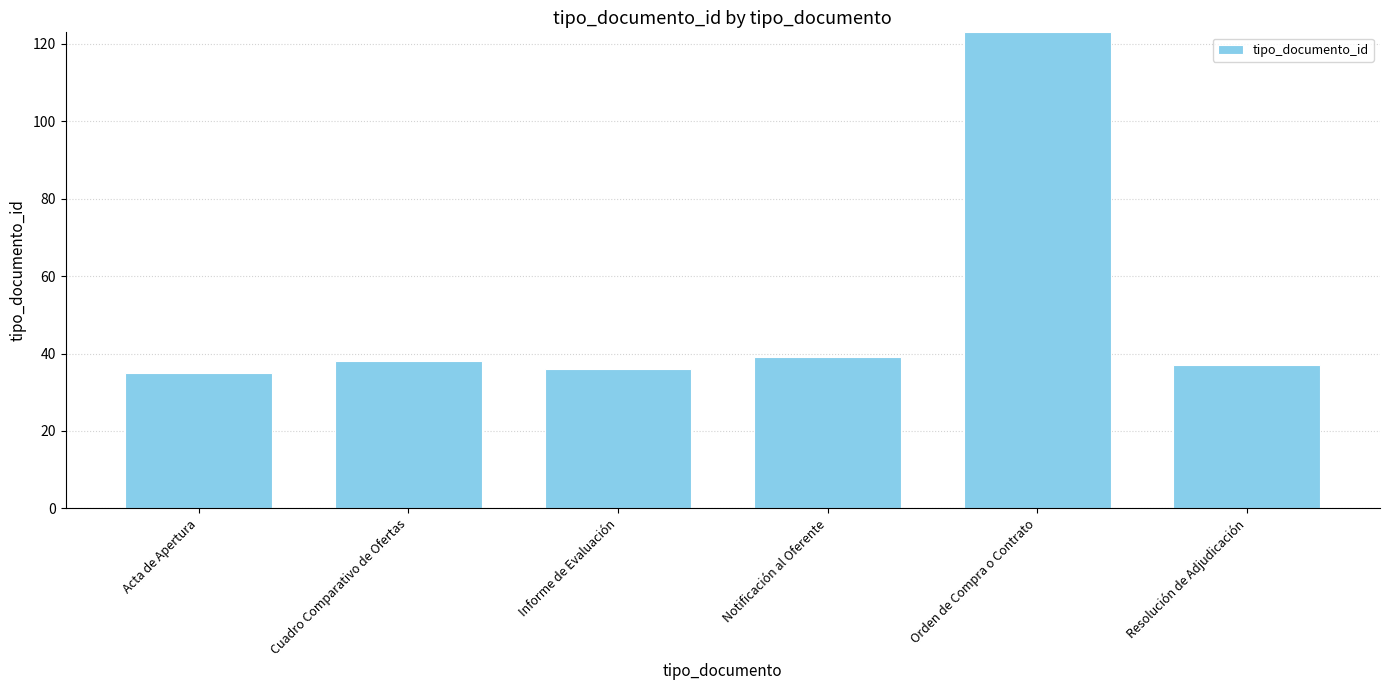

The chart shows a value of 66 at Notificación al Oferente. True or false?

False